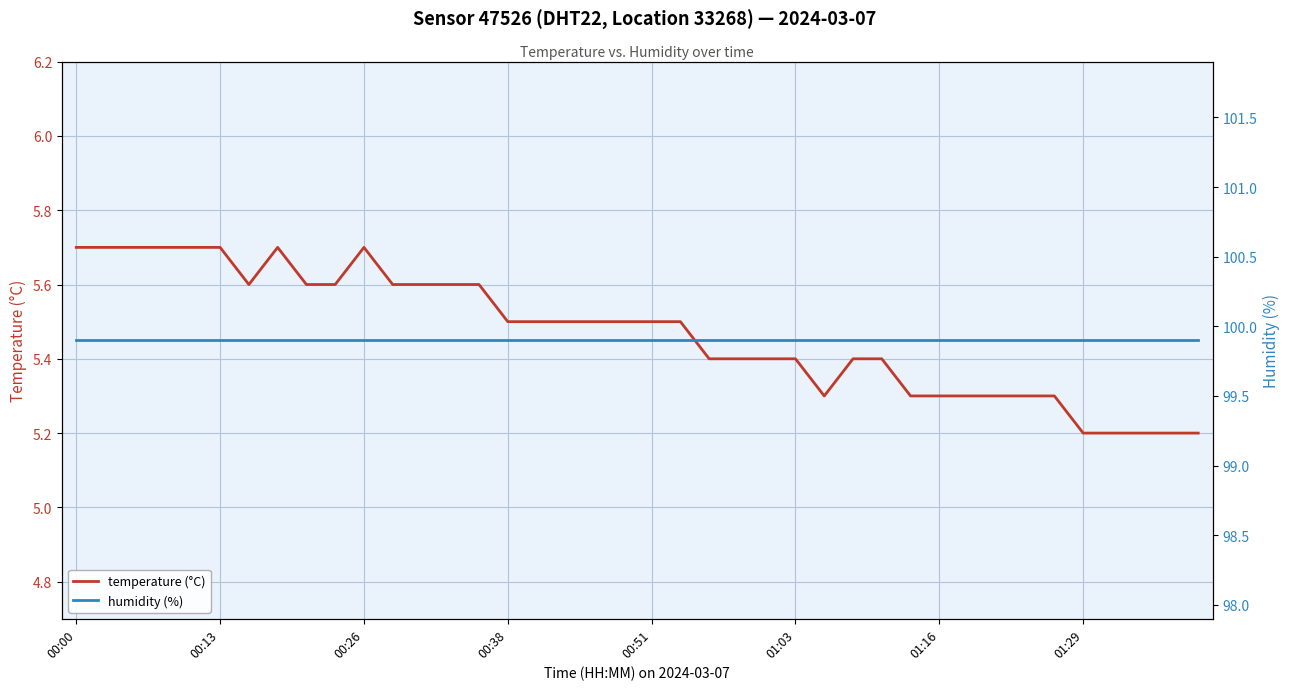

Count the number of data series in this chart.

2